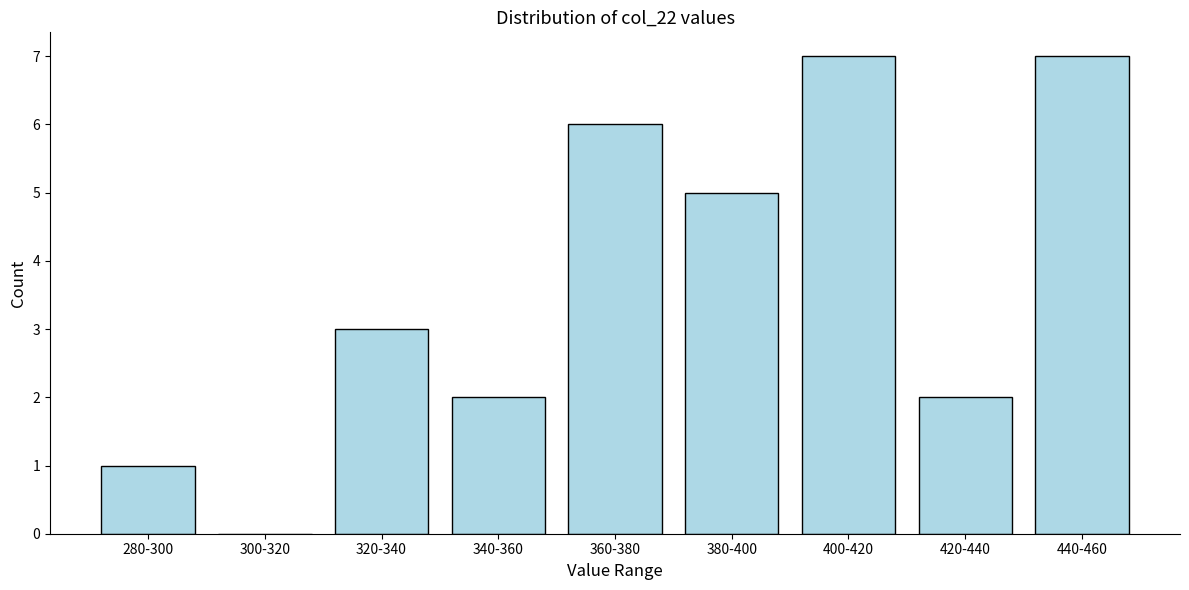

Reading right to left, what are all the values shown in this chart?

440-460=7	420-440=2	400-420=7	380-400=5	360-380=6	340-360=2	320-340=3	300-320=0	280-300=1